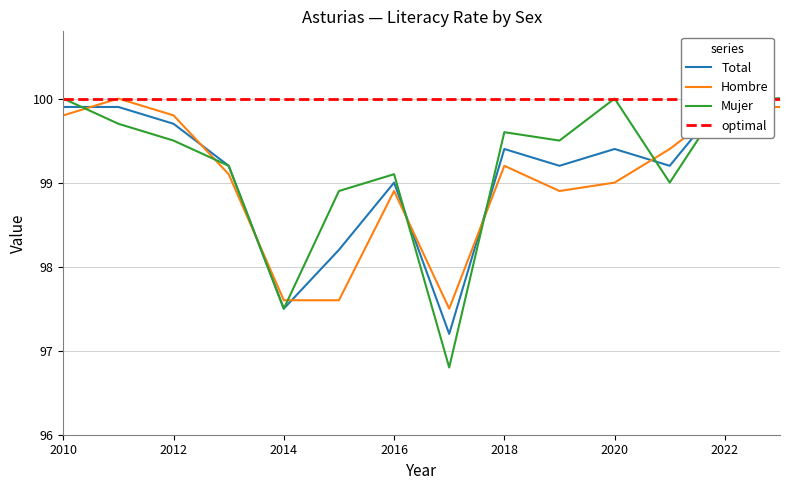

Which series has the widest spread of values?

Mujer